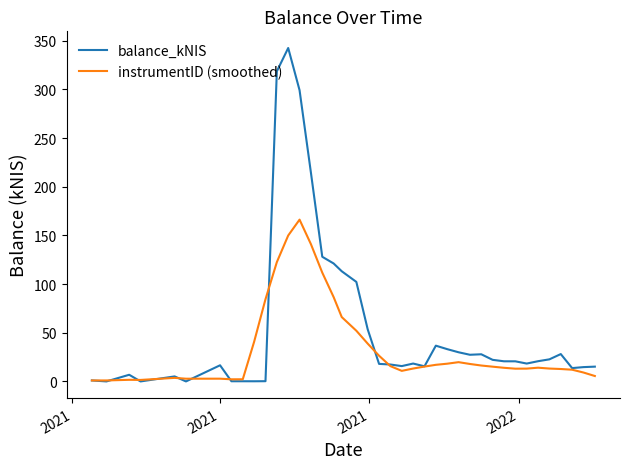

List the series in order of their overall mean, lowest first.

instrumentID (smoothed), balance_kNIS